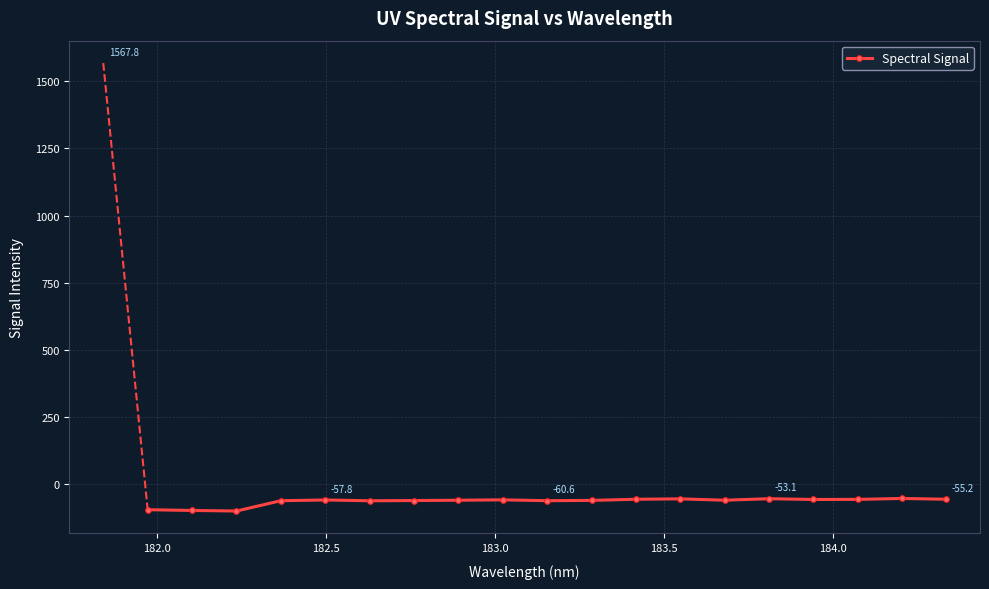

Count the number of values greater than -58.

9